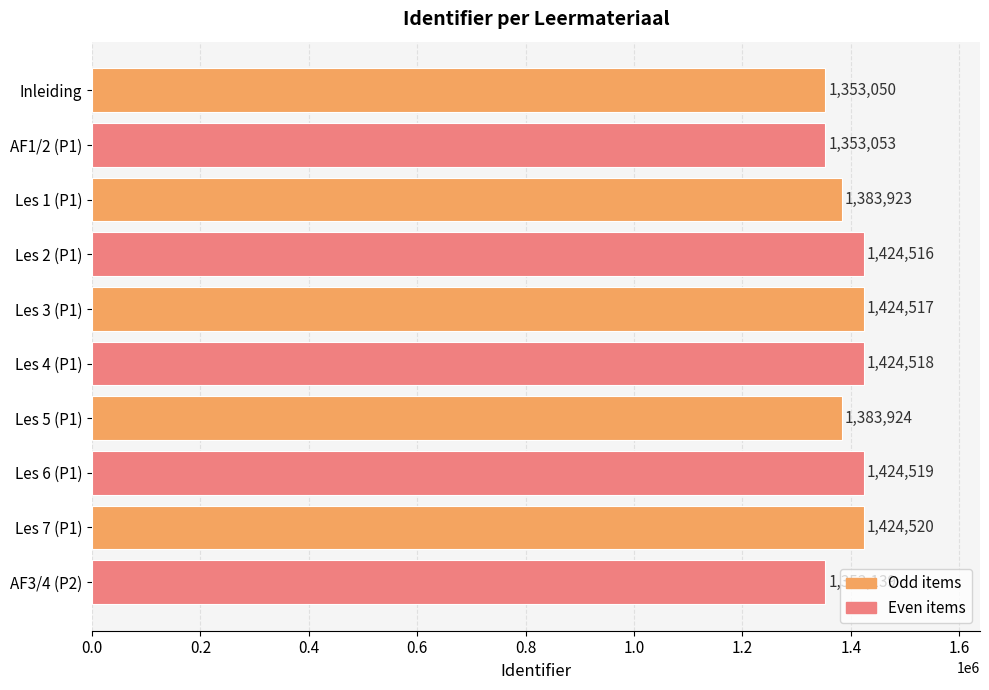

Reading top to bottom, list all the values displayed in this chart.

Inleiding=1353050	AF1/2 (P1)=1353053	Les 1 (P1)=1383923	Les 2 (P1)=1424516	Les 3 (P1)=1424517	Les 4 (P1)=1424518	Les 5 (P1)=1383924	Les 6 (P1)=1424519	Les 7 (P1)=1424520	AF3/4 (P2)=1353139